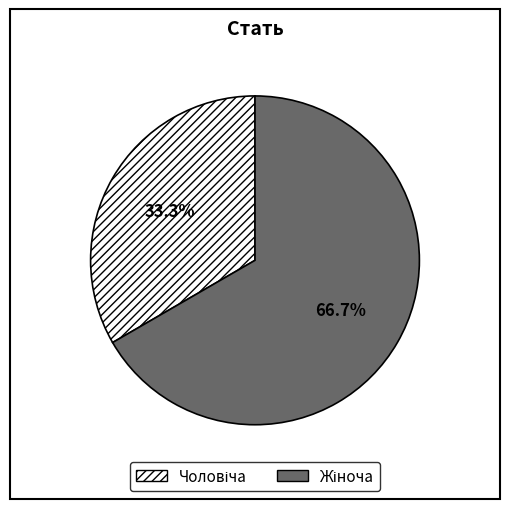

Count the number of slices in the pie.

2